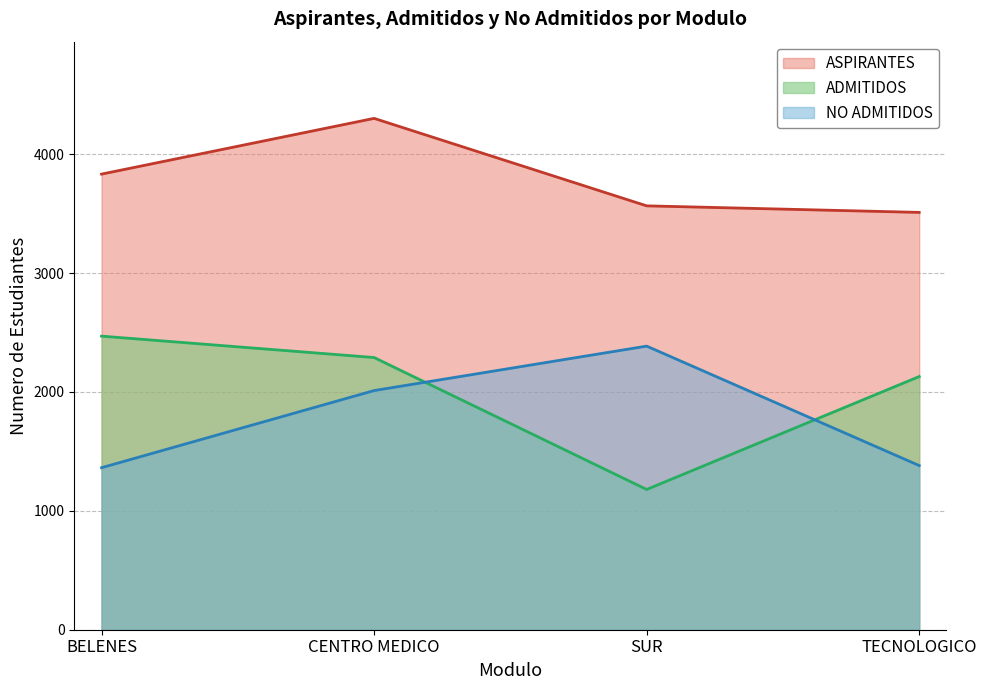

Is the value of NO ADMITIDOS at SUR greater than the value of ASPIRANTES at SUR?

No